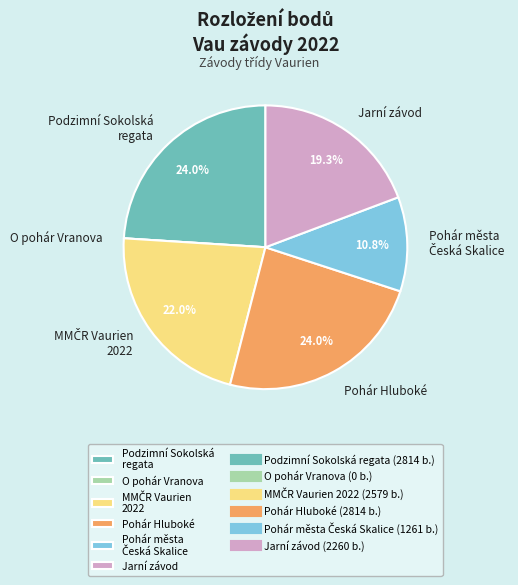

Do Podzimní Sokolská regata and Pohár Hluboké together represent more than half of the pie?

No